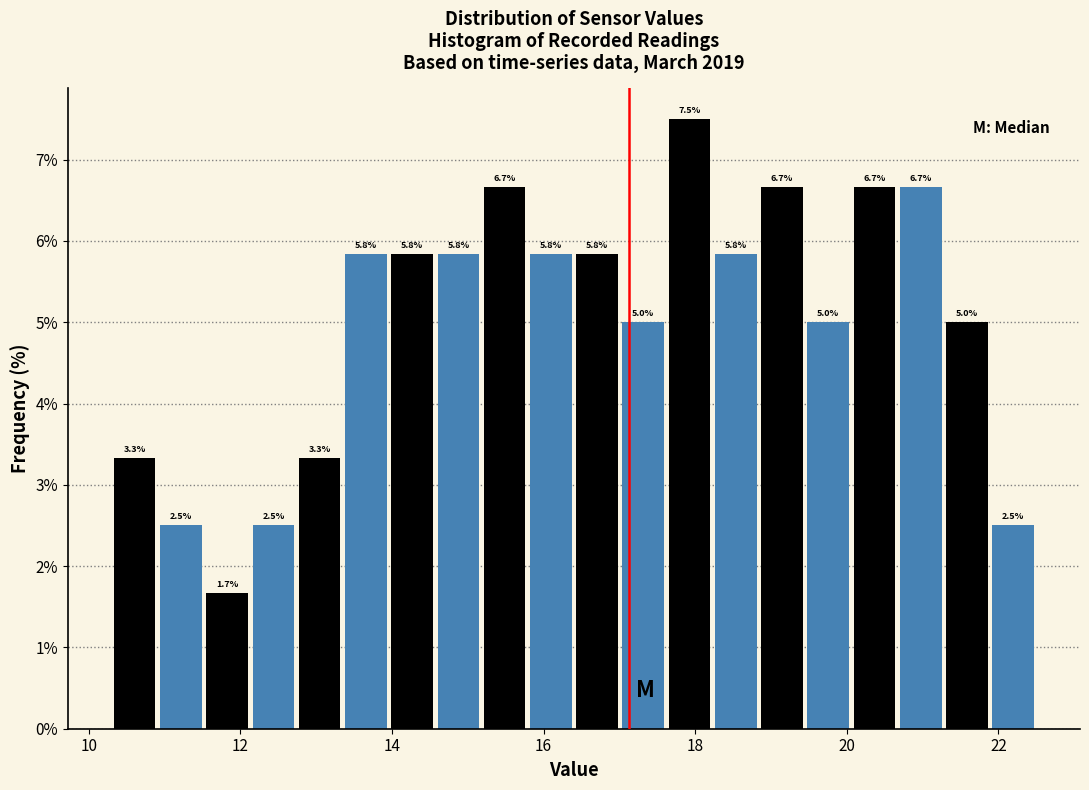

Read against the x-axis, roughly where is the centre of the tallest bar?

18.0